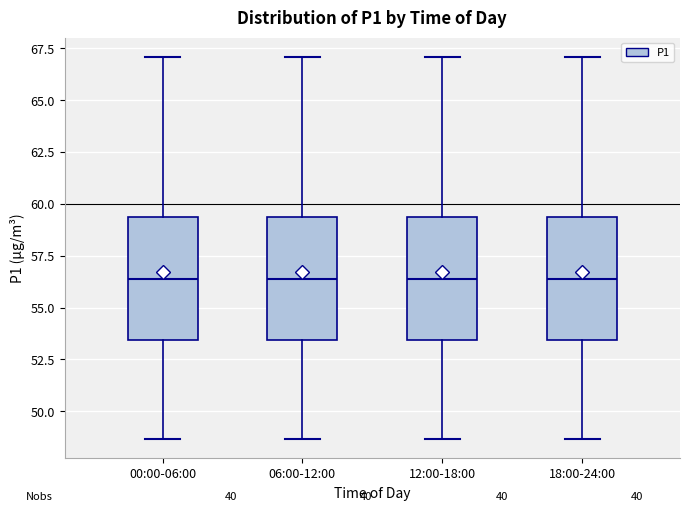

Reading left to right, transcribe this box plot: for each box, give where its median line is, the range the box spans, and where its two whiskers end, as read against the y-axis. The values are not printed on the chart, so give them approximately, as read against the axis.

00:00-06:00: median 56.5, box 53.5 to 59.5, whiskers 48.5 to 67.0
06:00-12:00: median 56.5, box 53.5 to 59.5, whiskers 48.5 to 67.0
12:00-18:00: median 56.5, box 53.5 to 59.5, whiskers 48.5 to 67.0
18:00-24:00: median 56.5, box 53.5 to 59.5, whiskers 48.5 to 67.0